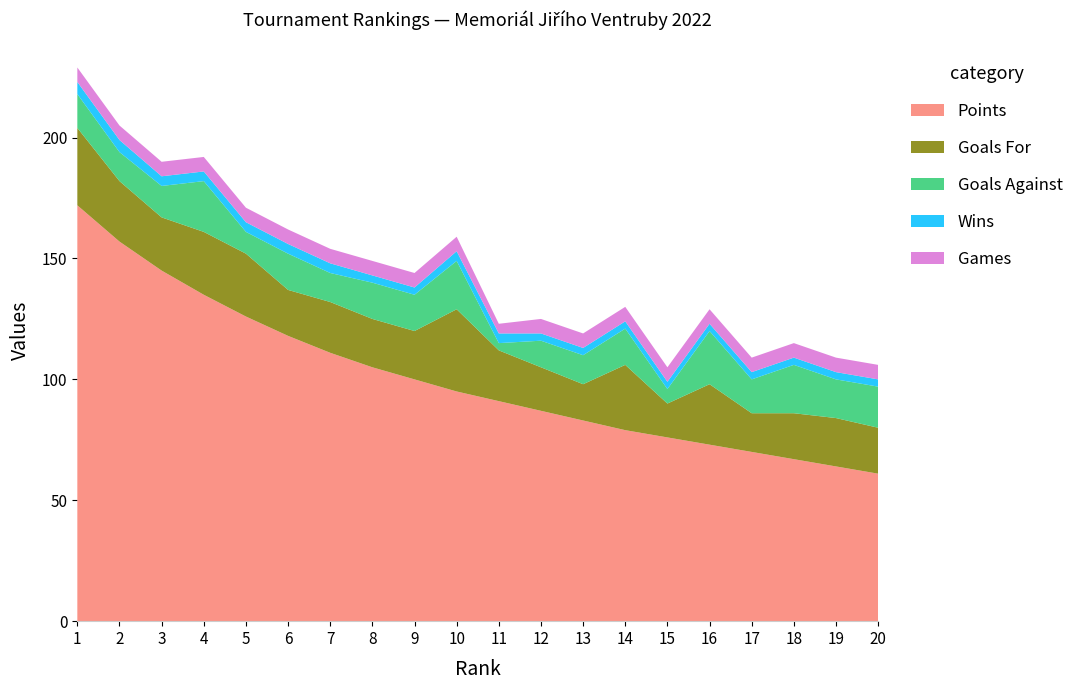

Reading left to right, transcribe all the data shown in this chart.

Points: 1=172	2=157	3=145	4=135	5=126	6=118	7=111	8=105	9=100	10=95	11=91	12=87	13=83	14=79	15=76	16=73	17=70	18=67	19=64	20=61
Goals For: 1=32	2=25	3=22	4=26	5=26	6=19	7=21	8=20	9=20	10=34	11=21	12=18	13=15	14=27	15=14	16=25	17=16	18=19	19=20	20=19
Goals Against: 1=14	2=12	3=13	4=21	5=9	6=15	7=12	8=15	9=15	10=20	11=3	12=11	13=12	14=15	15=6	16=22	17=14	18=20	19=16	20=17
Wins: 1=5	2=5	3=4	4=4	5=4	6=4	7=4	8=3	9=3	10=4	11=4	12=3	13=3	14=3	15=3	16=3	17=3	18=3	19=3	20=3
Games: 1=6	2=6	3=6	4=6	5=6	6=6	7=6	8=6	9=6	10=6	11=4	12=6	13=6	14=6	15=6	16=6	17=6	18=6	19=6	20=6